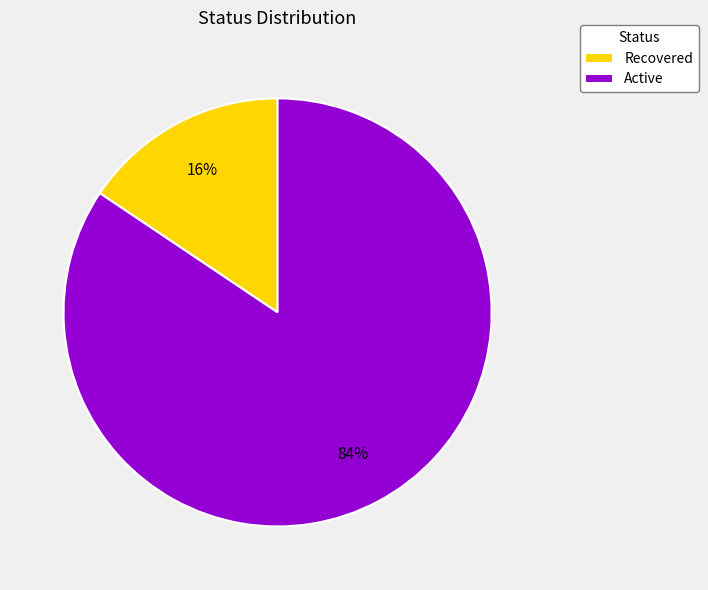

Combined, do Active and Recovered account for over 50%?

Yes